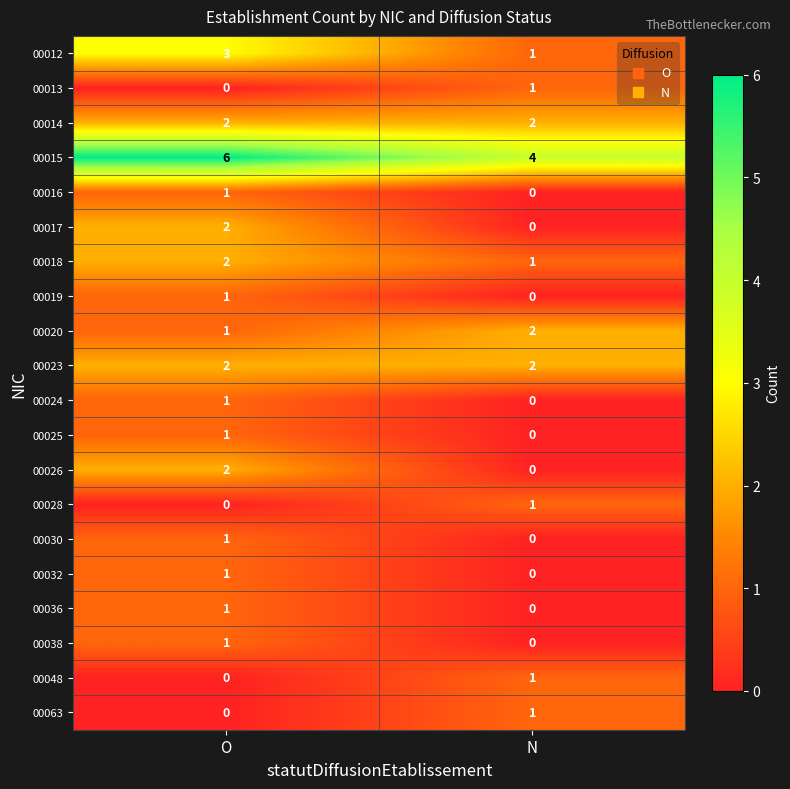

List the labels in order of 00048 value, smallest first.

O, N